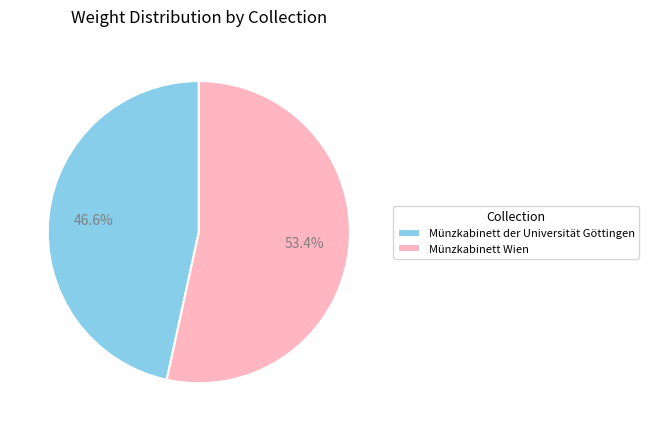

To the nearest percent, what is the difference between the Münzkabinett der Universität Göttingen and Münzkabinett Wien slice percentages?

7%